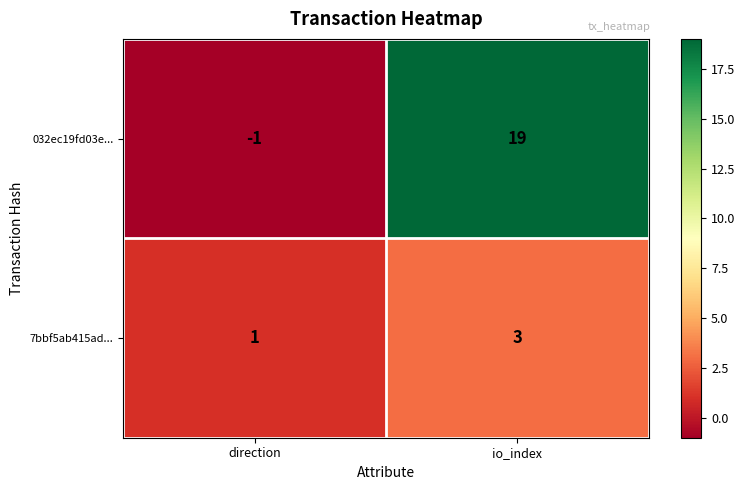

What is the smallest value displayed?

-1